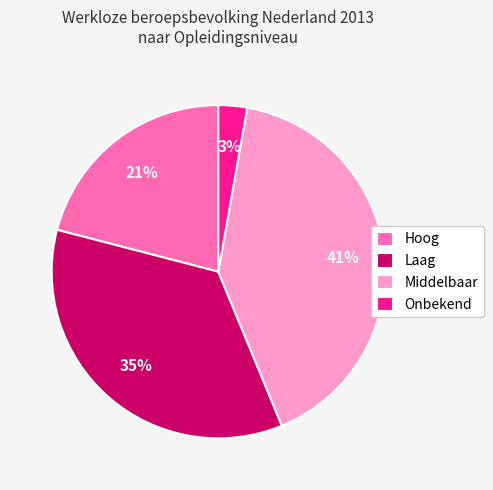

What percentage is the Middelbaar slice, to the nearest percent?

41%